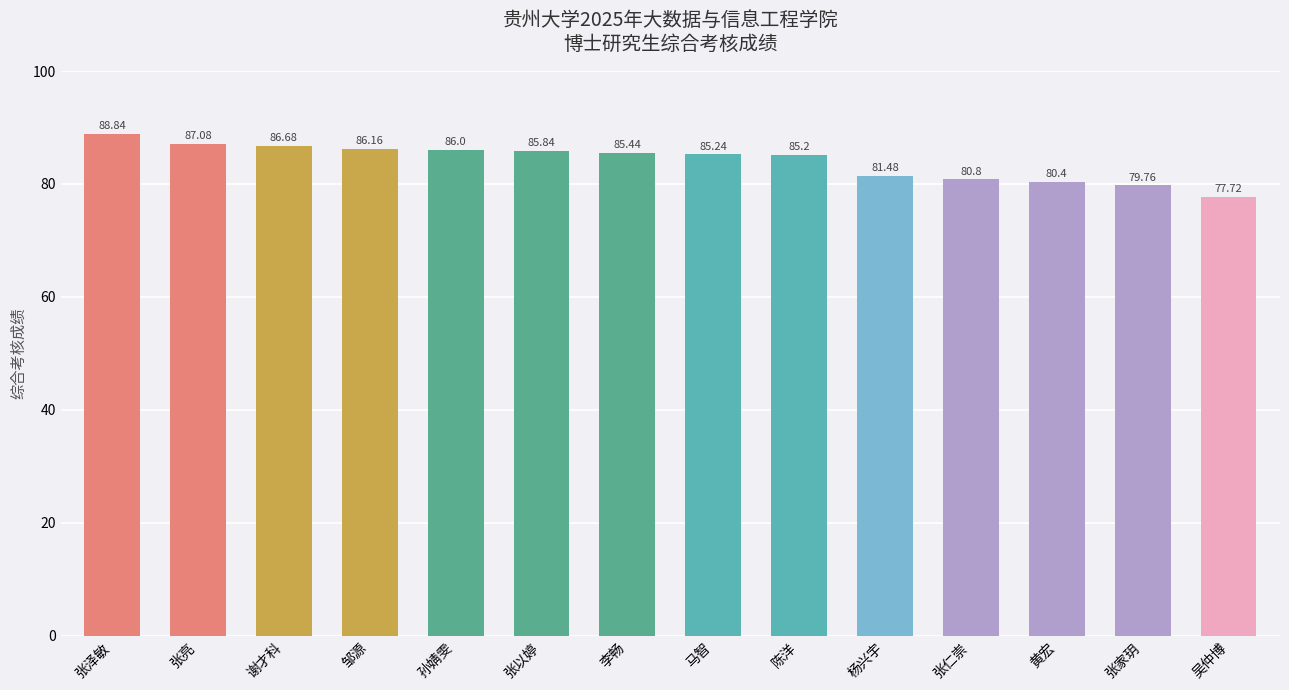

What is the greatest value displayed?

88.8